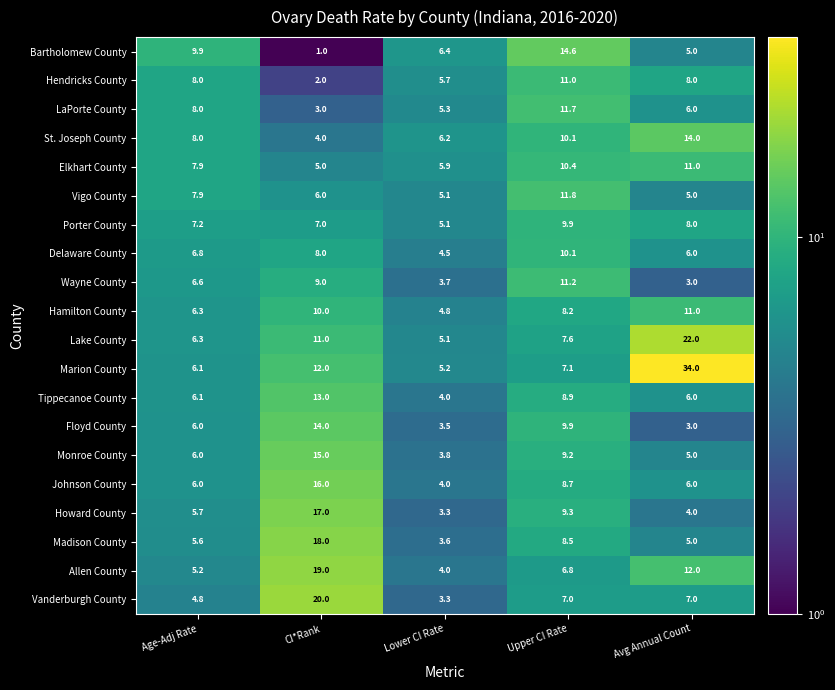

At how many categories does at least one series exceed 4?

5